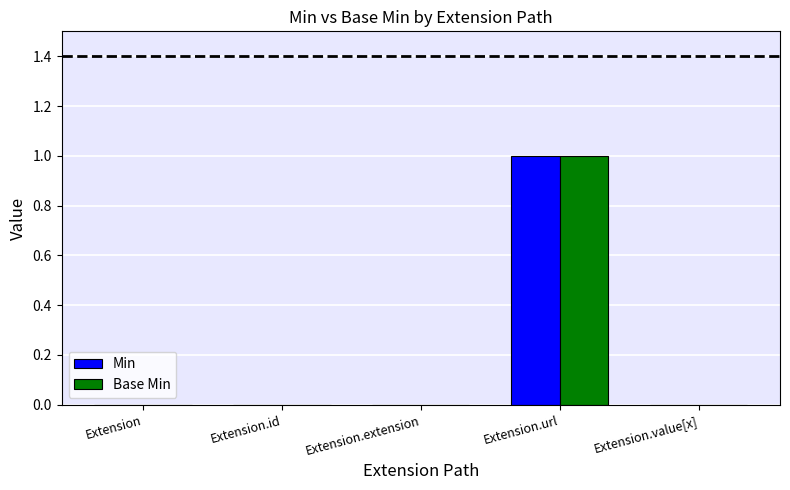

Are the bars horizontal?

No